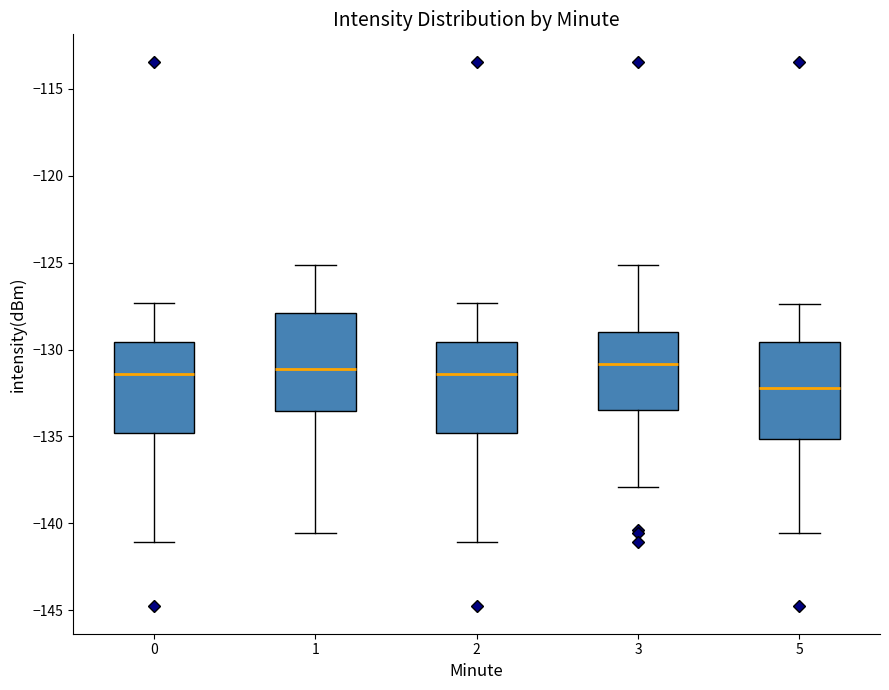

Reading left to right, read every box against the y-axis: the position of its median line, the range the box covers, and the ends of its whiskers. The values are not printed on the chart, so give them approximately, as read against the axis.

0: median -131.5, box -135.0 to -129.5, whiskers -141.0 to -127.5
1: median -131.0, box -133.5 to -128.0, whiskers -140.5 to -125.0
2: median -131.5, box -135.0 to -129.5, whiskers -141.0 to -127.5
3: median -131.0, box -133.5 to -129.0, whiskers -138.0 to -125.0
5: median -132.0, box -135.0 to -129.5, whiskers -140.5 to -127.5